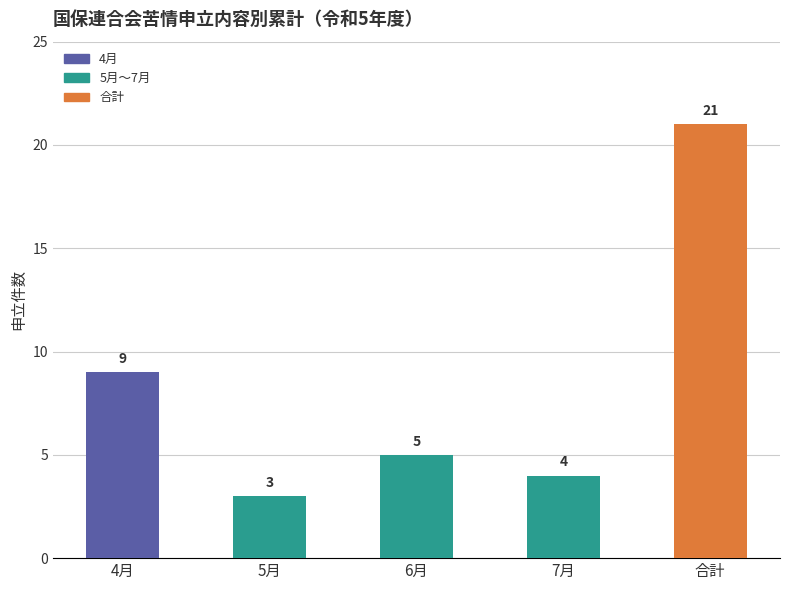

The chart shows a value of 15 at 4月. True or false?

False